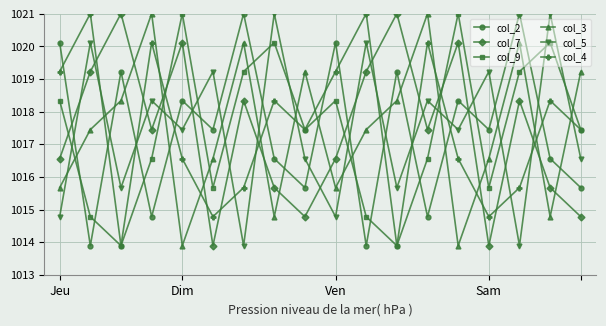

What is the value of the col_4 point at the 17th from the left?

1018.3